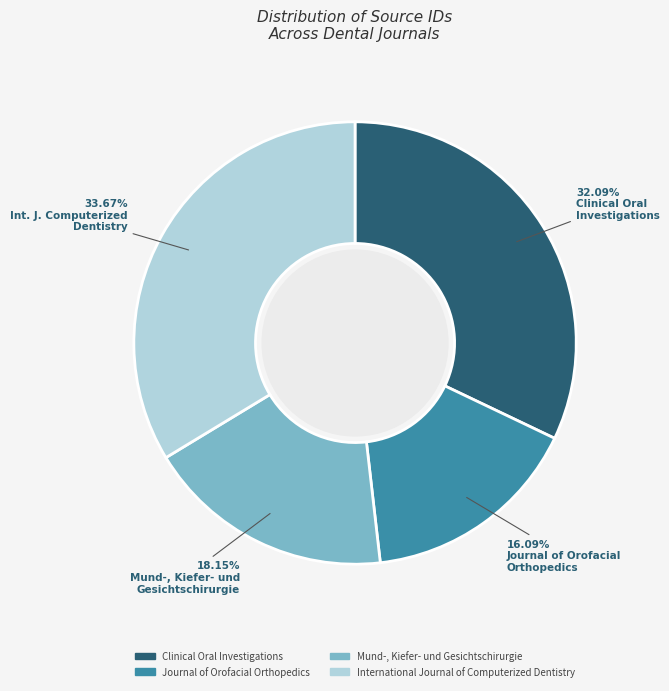

Which slice is the largest?

International Journal of Computerized Dentistry